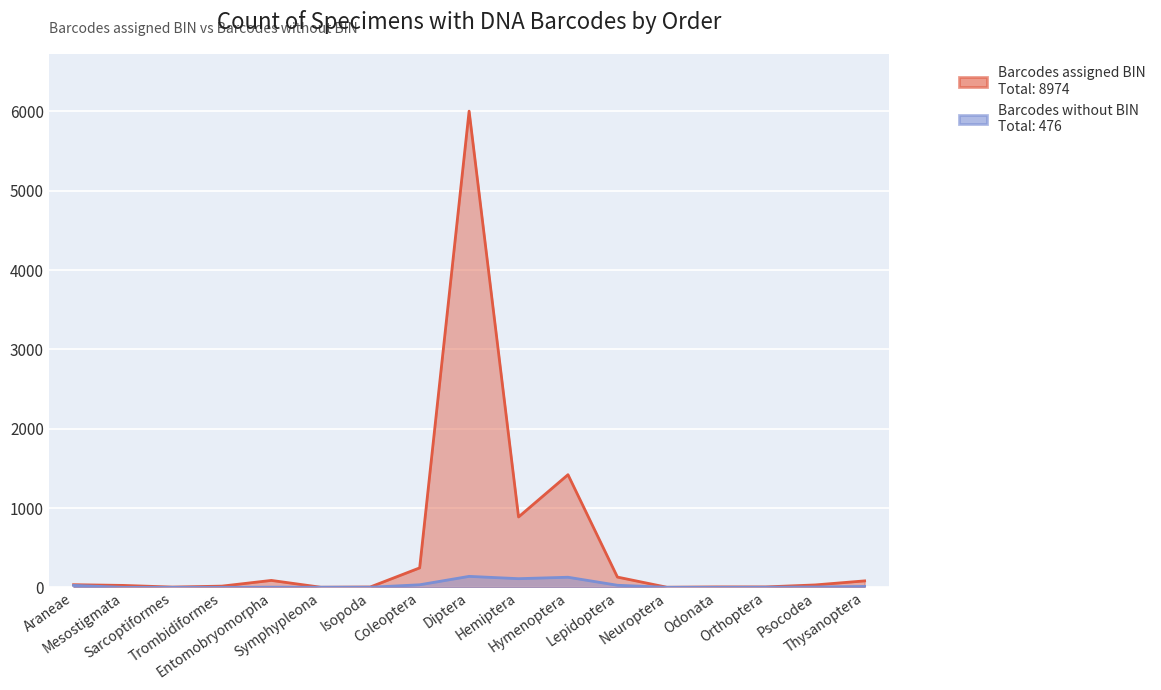

Reading right to left, list all the values displayed in this chart.

Barcodes assigned BIN: Thysanoptera=81	Psocodea=30	Orthoptera=5	Odonata=5	Neuroptera=1	Lepidoptera=129	Hymenoptera=1420	Hemiptera=887	Diptera=6004	Coleoptera=245	Isopoda=4	Symphypleona=1	Entomobryomorpha=87	Trombidiformes=15	Sarcoptiformes=3	Mesostigmata=24	Araneae=33
Barcodes without BIN: Thysanoptera=11	Psocodea=4	Orthoptera=1	Odonata=0	Neuroptera=0	Lepidoptera=26	Hymenoptera=127	Hemiptera=109	Diptera=138	Coleoptera=32	Isopoda=1	Symphypleona=1	Entomobryomorpha=2	Trombidiformes=0	Sarcoptiformes=0	Mesostigmata=0	Araneae=24